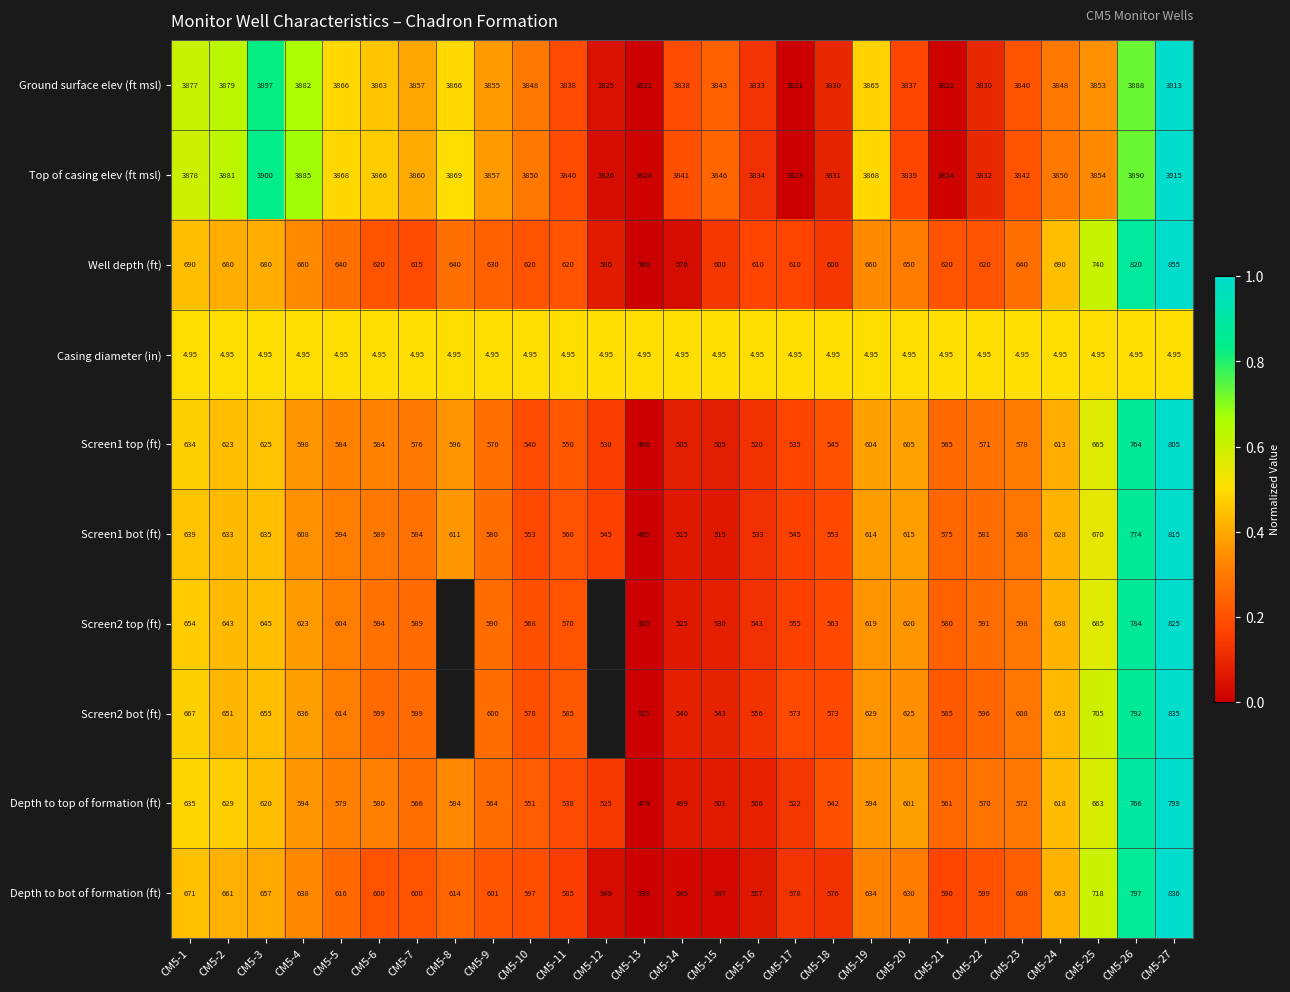

Which series changed the most between CM5-2 and CM5-6?

Depth to bot of formation (ft)